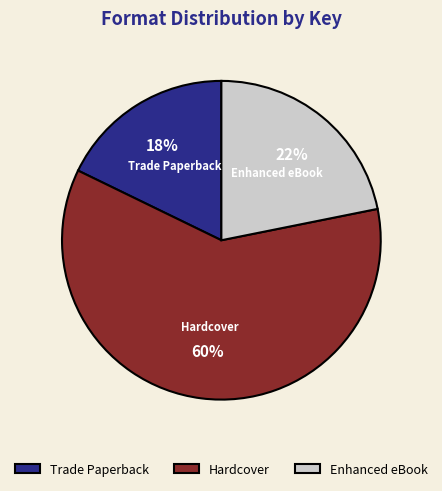

To the nearest percent, what portion does Hardcover represent?

60%